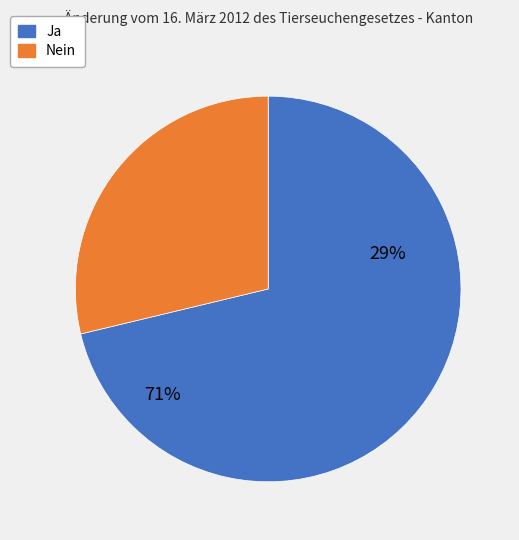

The Nein slice represents 16% of the pie. True or false?

False